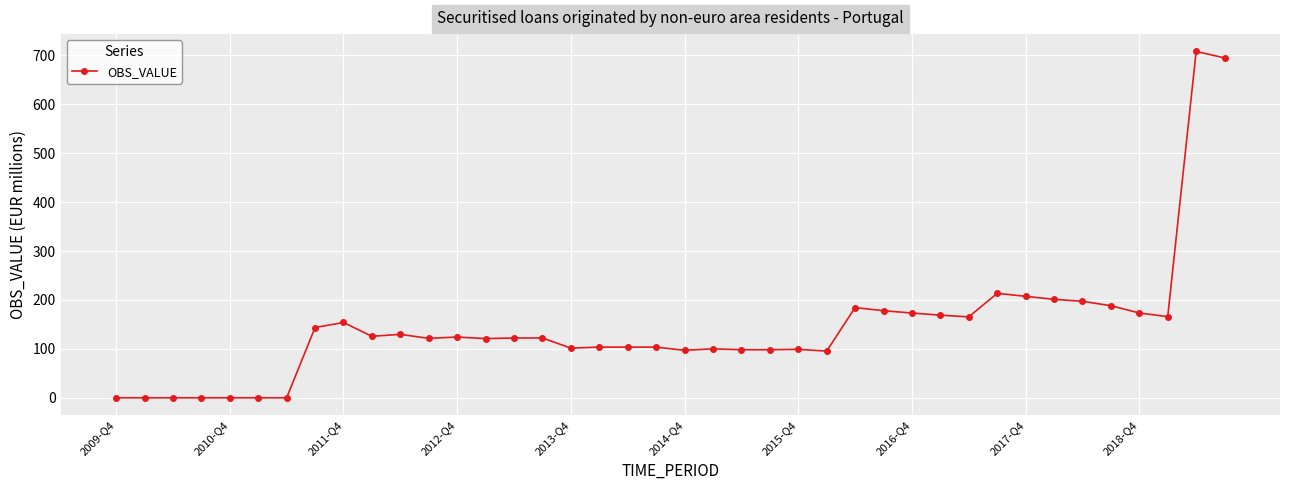

True or false: there are more than 1 points higher than both neighbors.

True